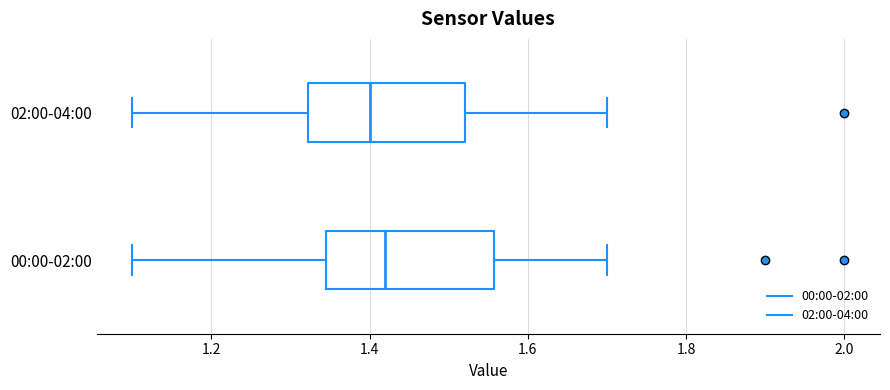

Where is the right edge of the box for 02:00-04:00 on the x-axis? The values are not printed on the chart, so give them approximately, as read against the axis.

1.52